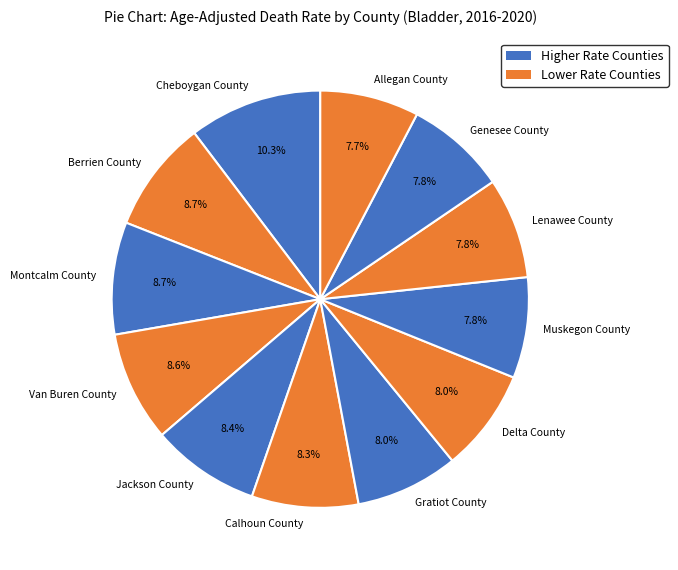

What percentage do Allegan County and Montcalm County together represent?

16.4%